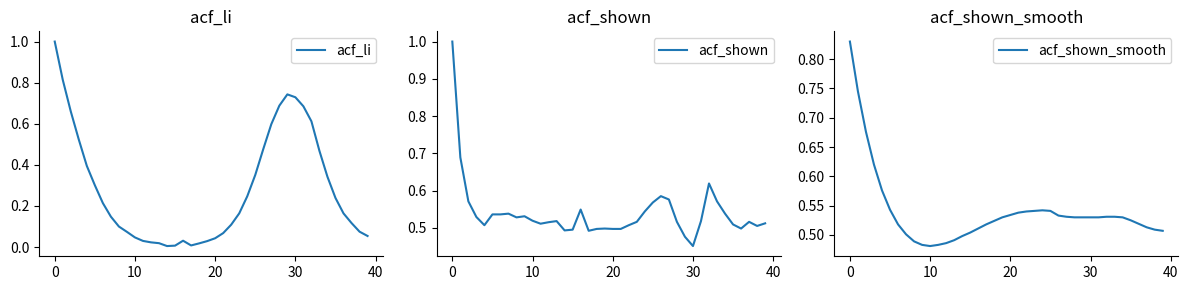

What is the value of the acf_shown_smooth point at the 6th from the left?

0.5